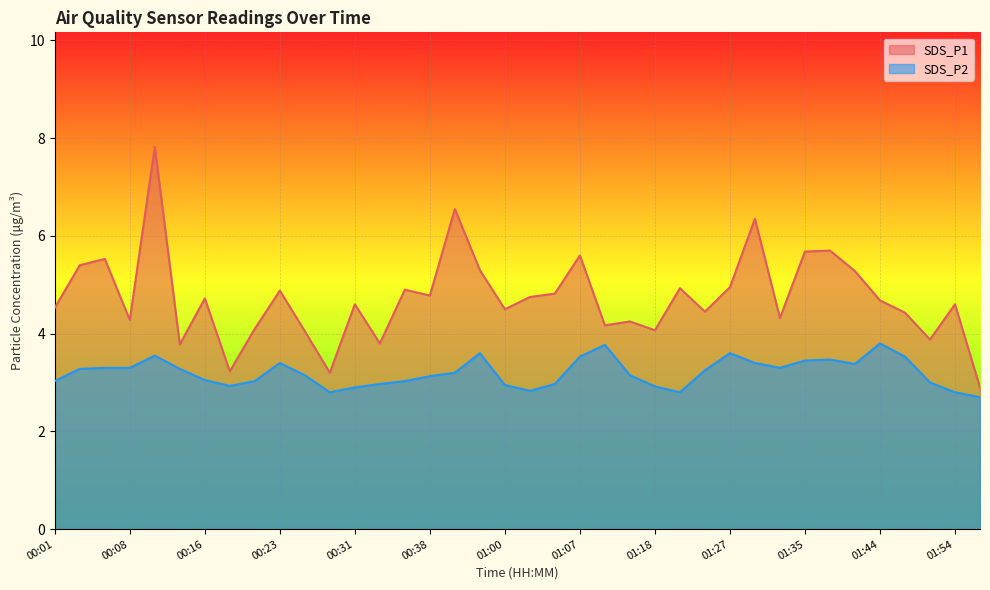

How many data points does each series have?

38